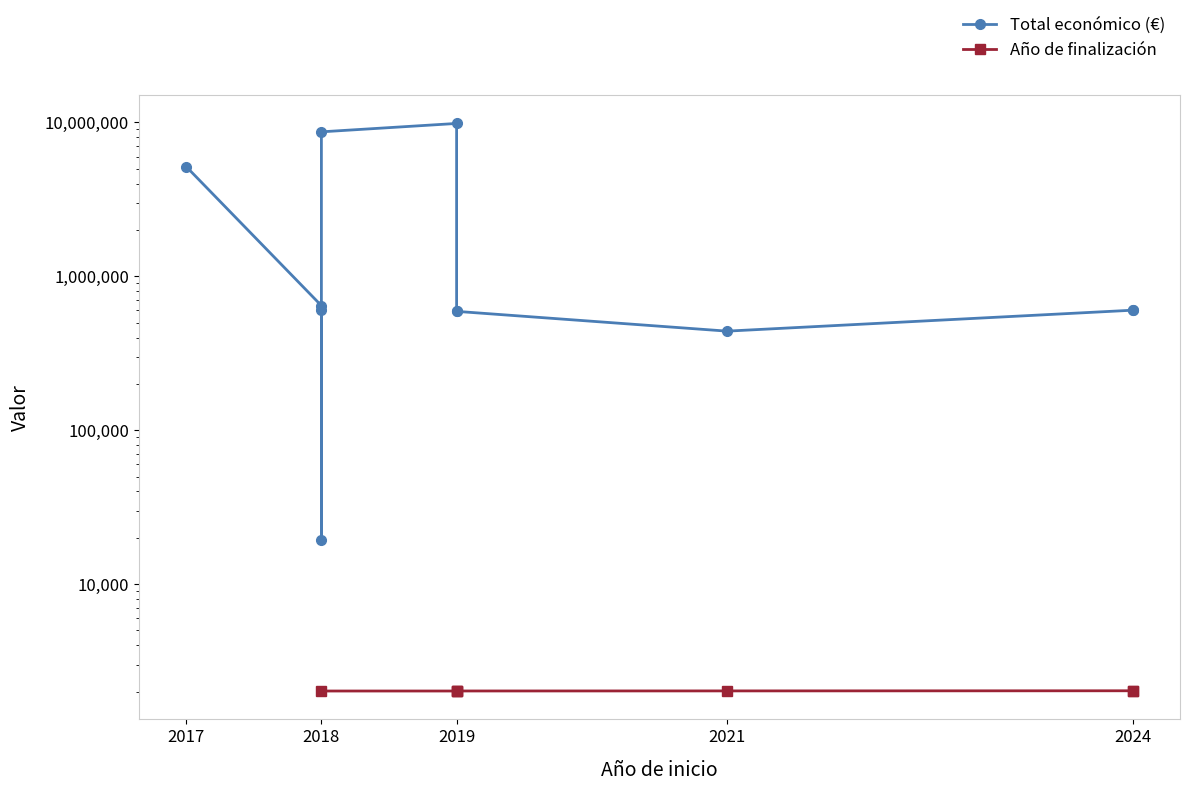

Where is the data nearest to the value 4933705?

2017